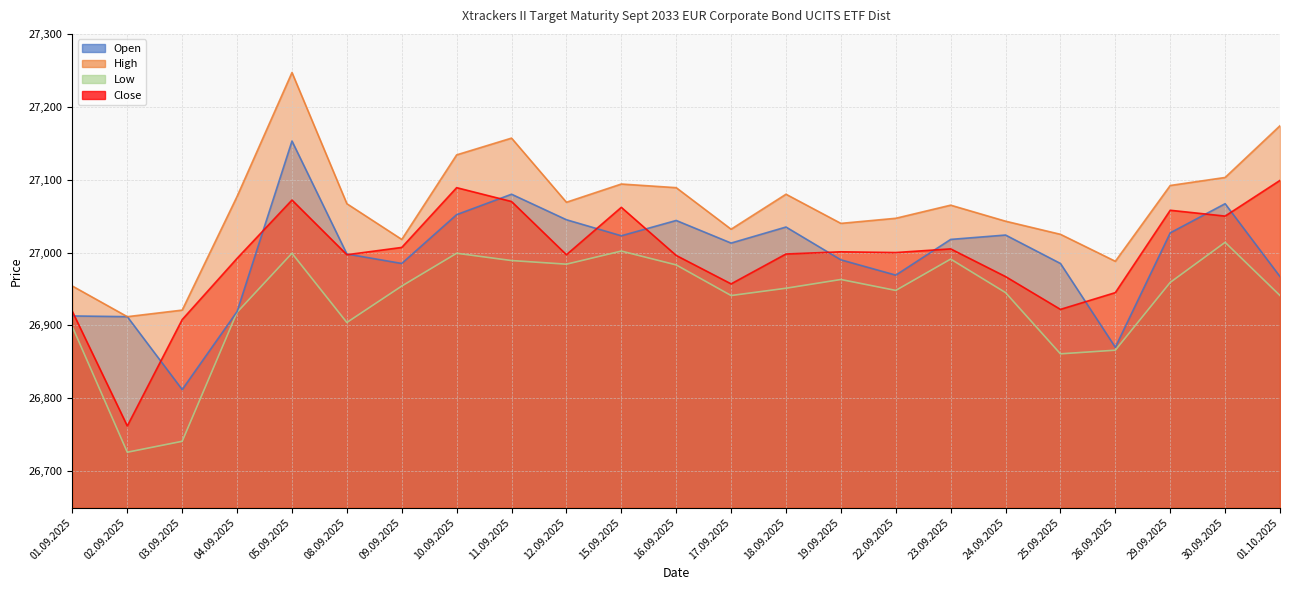

Which series has the widest spread of values?

Open